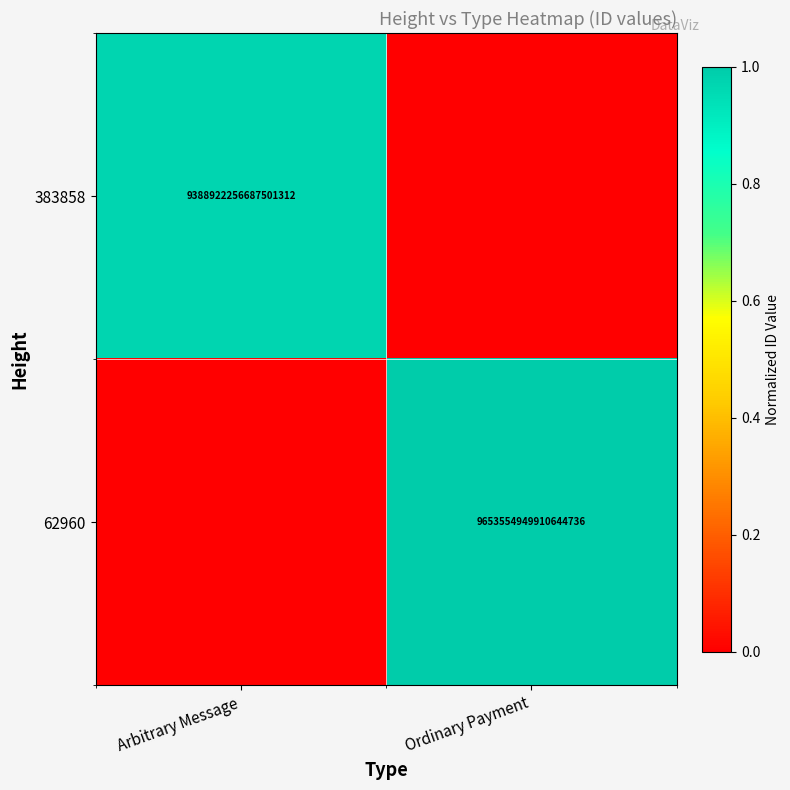

Count the number of data series in this chart.

2